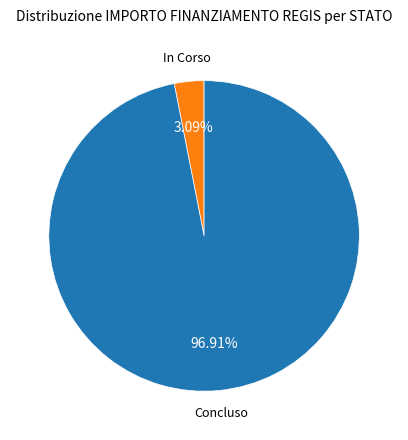

Rank the categories by value from lowest to highest.

In Corso, Concluso